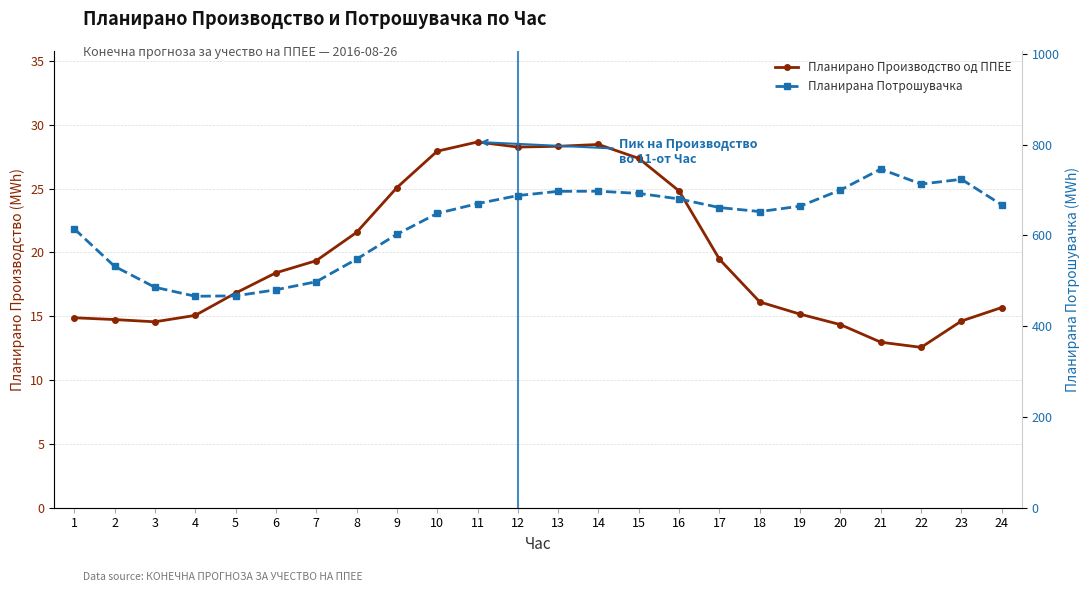

Reading left to right, what are all the values shown in this chart?

Планирано Производство од ППЕЕ: 14.9	14.7	14.6	15.1	16.8	18.4	19.3	21.6	25.1	27.9	28.6	28.2	28.3	28.5	27.4	24.8	19.5	16.1	15.2	14.3	13.0	12.6	14.6	15.7
Планирана Потрошувачка: 614.8	532.0	485.9	466.1	466.8	480.2	498.0	547.7	602.6	648.5	670.2	687.9	697.2	697.6	692.7	680.5	661.5	652.6	664.6	700.2	746.3	713.2	723.8	667.4